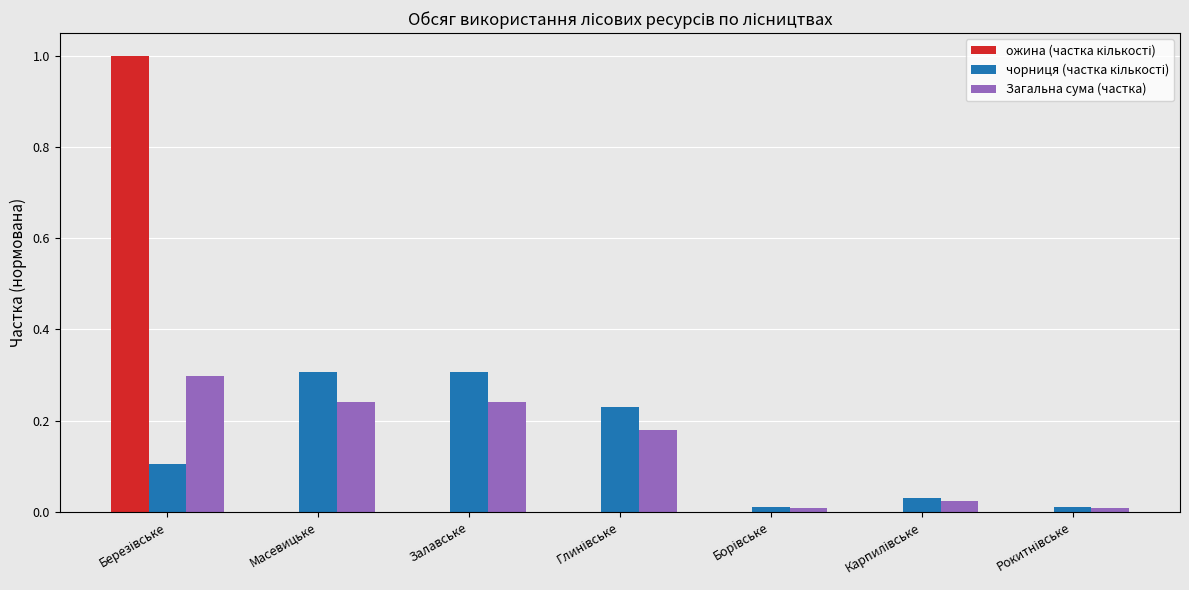

Are the bars horizontal?

No